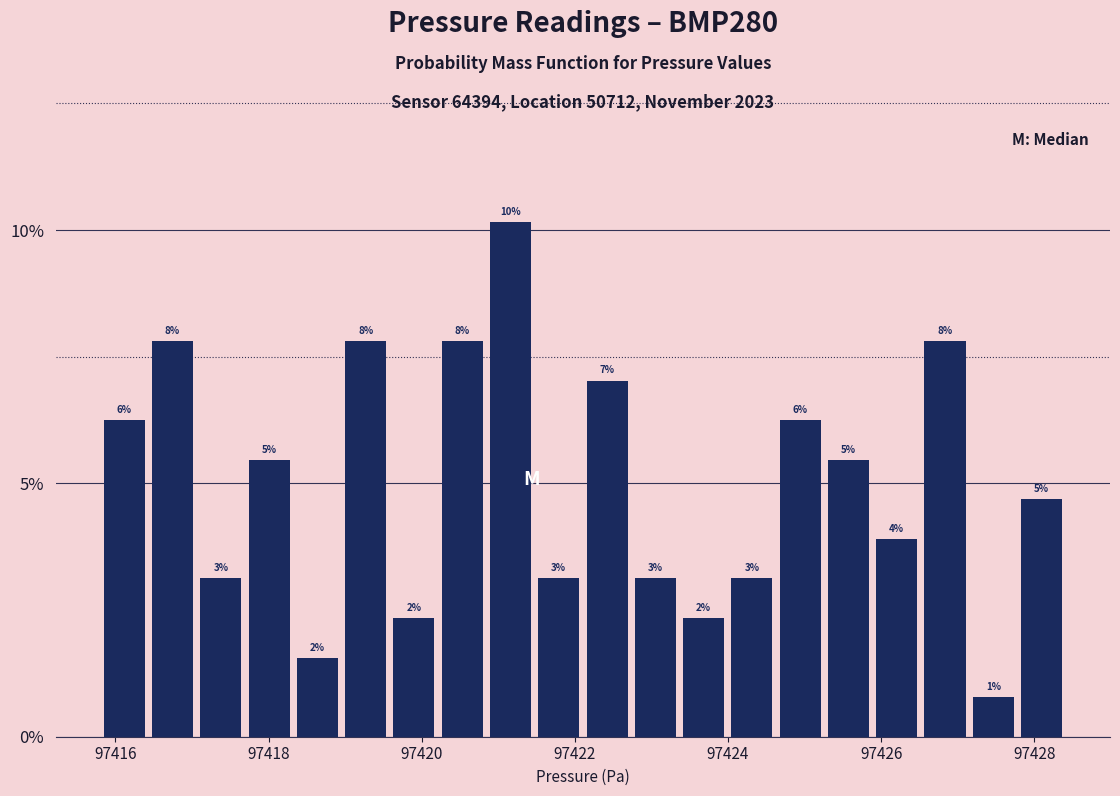

Around what value on the x-axis is the tallest bar? Give the approximate position of its centre, as read against the axis.

97421.2